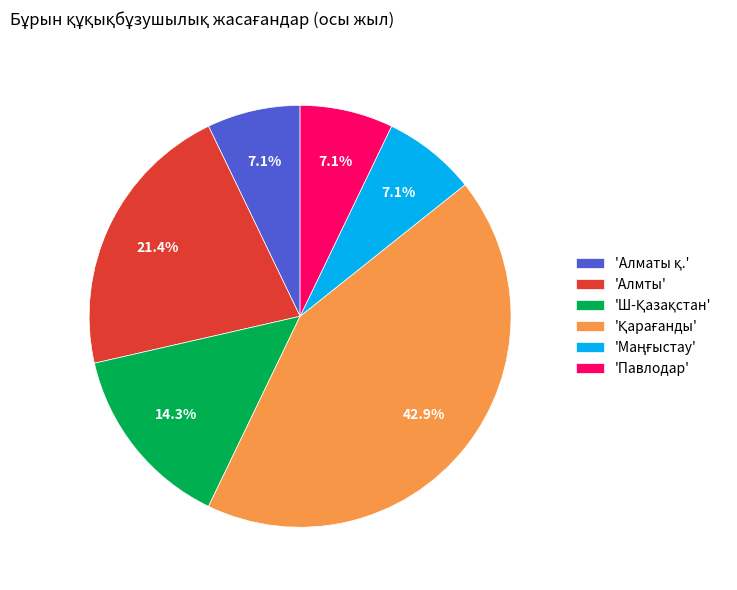

Is there any slice that represents more than half of the pie?

No